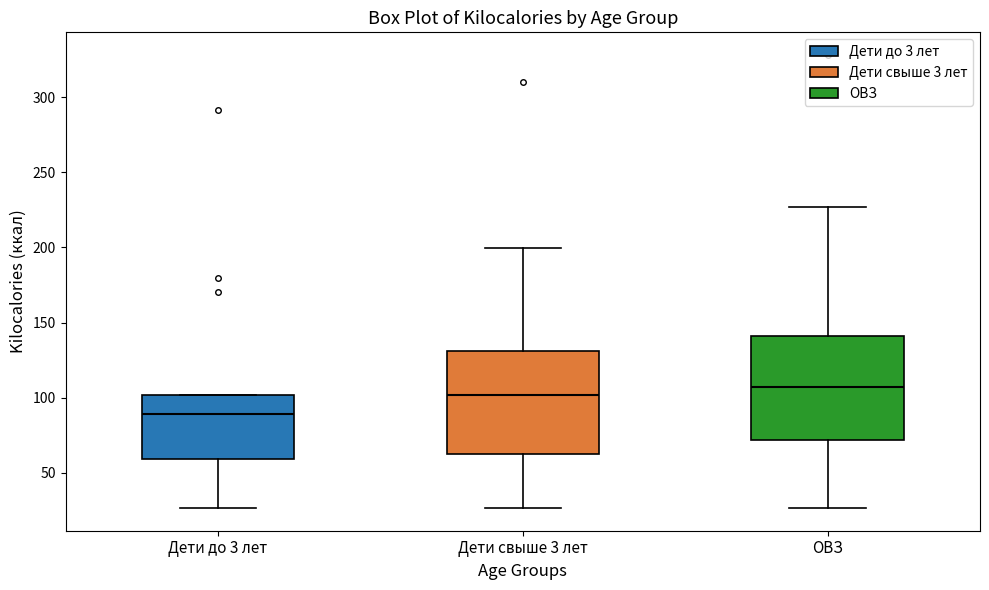

Reading left to right, transcribe this box plot: for each box, give where its median line is, the range the box spans, and where its two whiskers end, as read against the y-axis. The values are not printed on the chart, so give them approximately, as read against the axis.

Дети до 3 лет: median 90, box 60 to 100, whiskers 25 to 100
Дети свыше 3 лет: median 100, box 60 to 130, whiskers 25 to 200
ОВЗ: median 105, box 70 to 140, whiskers 25 to 225